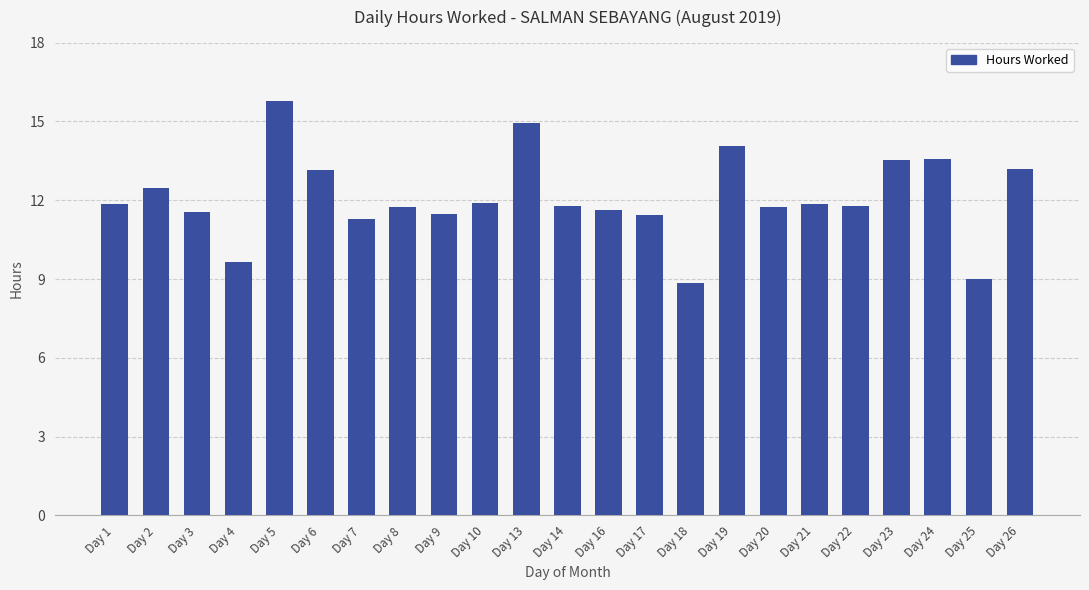

What is the ratio of the value at Day 23 to the value at Day 18?

1.5